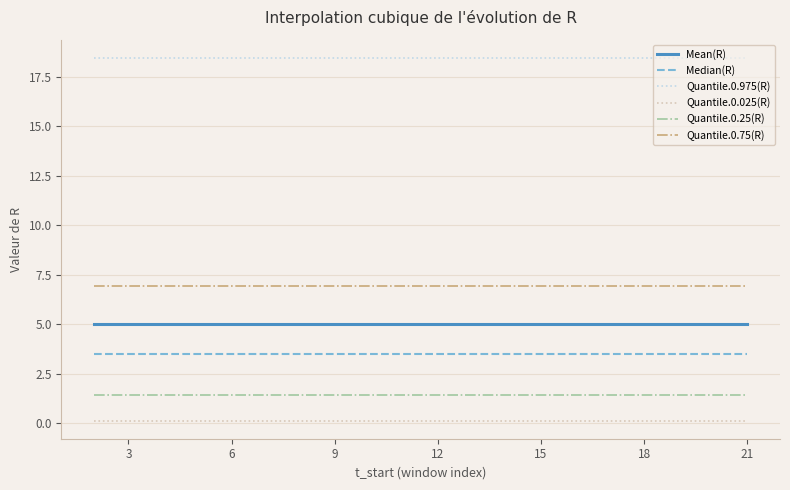

List the series in order of their peak value, highest first.

Quantile.0.975(R), Quantile.0.75(R), Mean(R), Median(R), Quantile.0.25(R), Quantile.0.025(R)